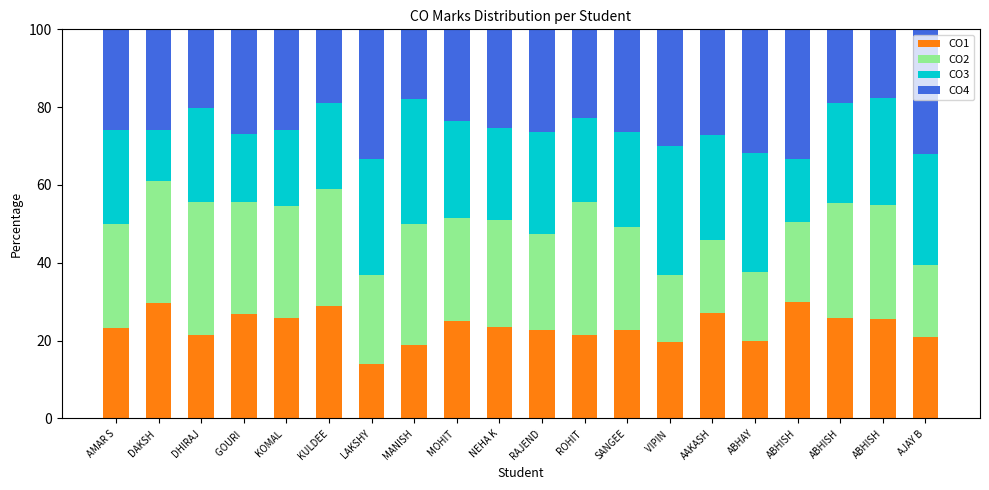

The CO4 series shows 25.9 at DAKSH . True or false?

True